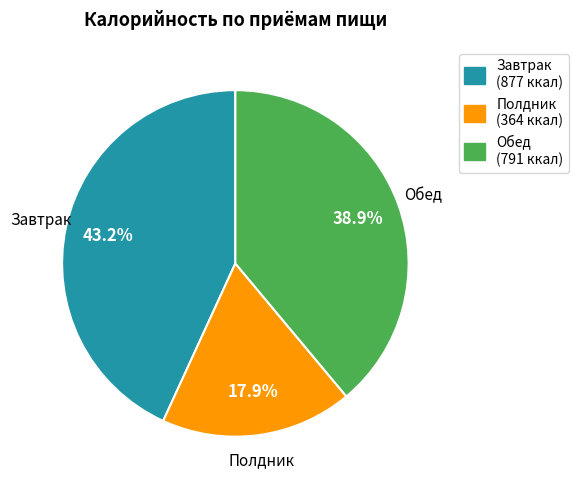

The Завтрак slice represents 54% of the pie. True or false?

False